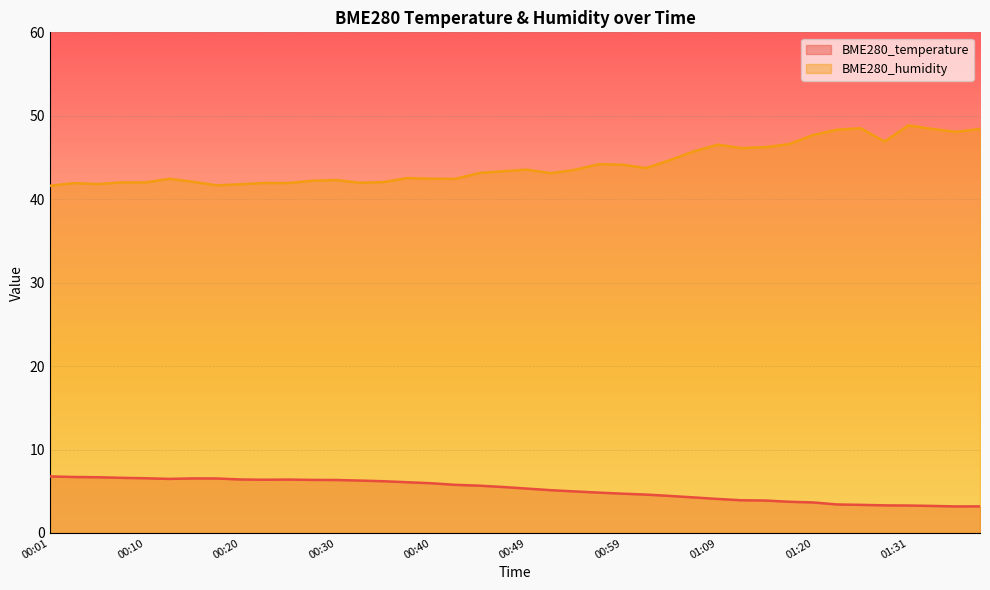

True or false: BME280_temperature and BME280_humidity cross at least once.

False